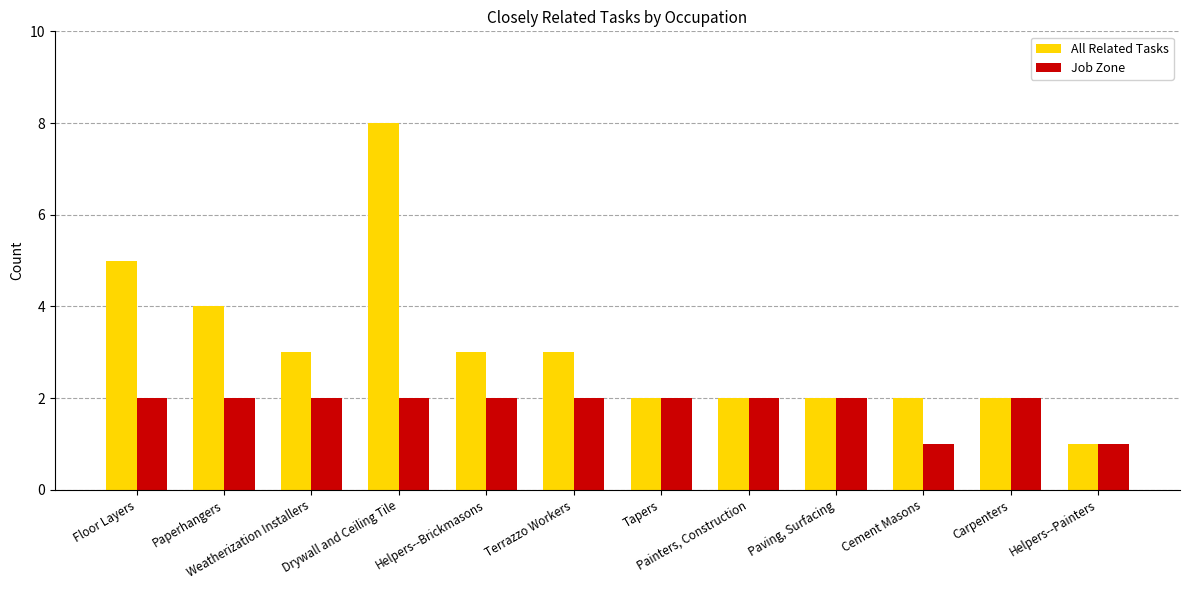

What value does the Job Zone series have at Cement Masons?

1